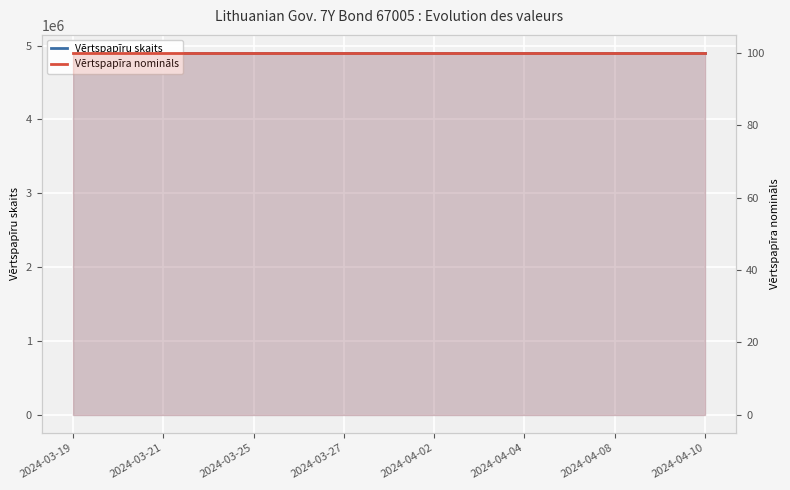

What is the value of the Vērtspapīru skaits point at the 14th from the left?

4900000